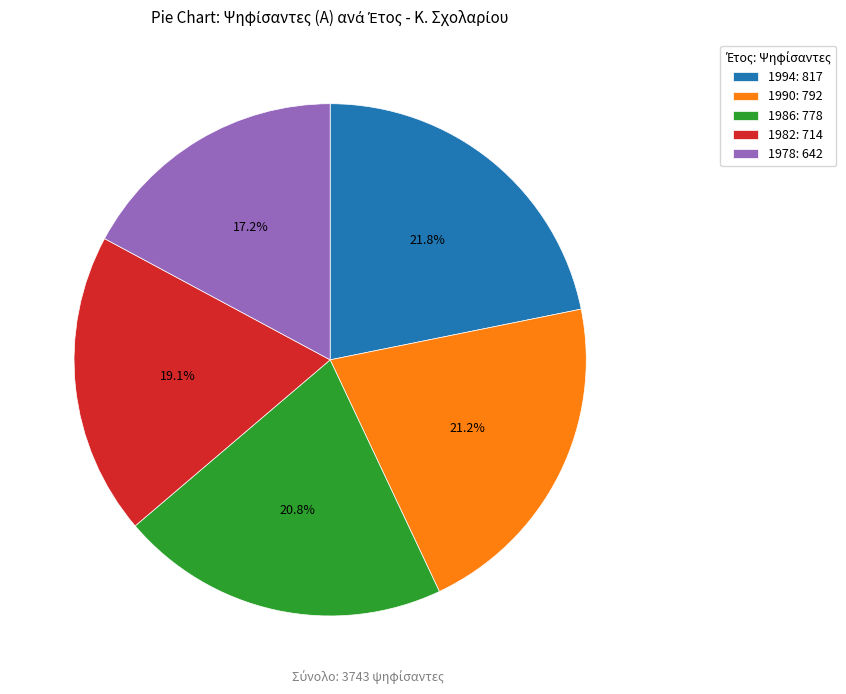

Which category has the biggest portion of the pie?

1994